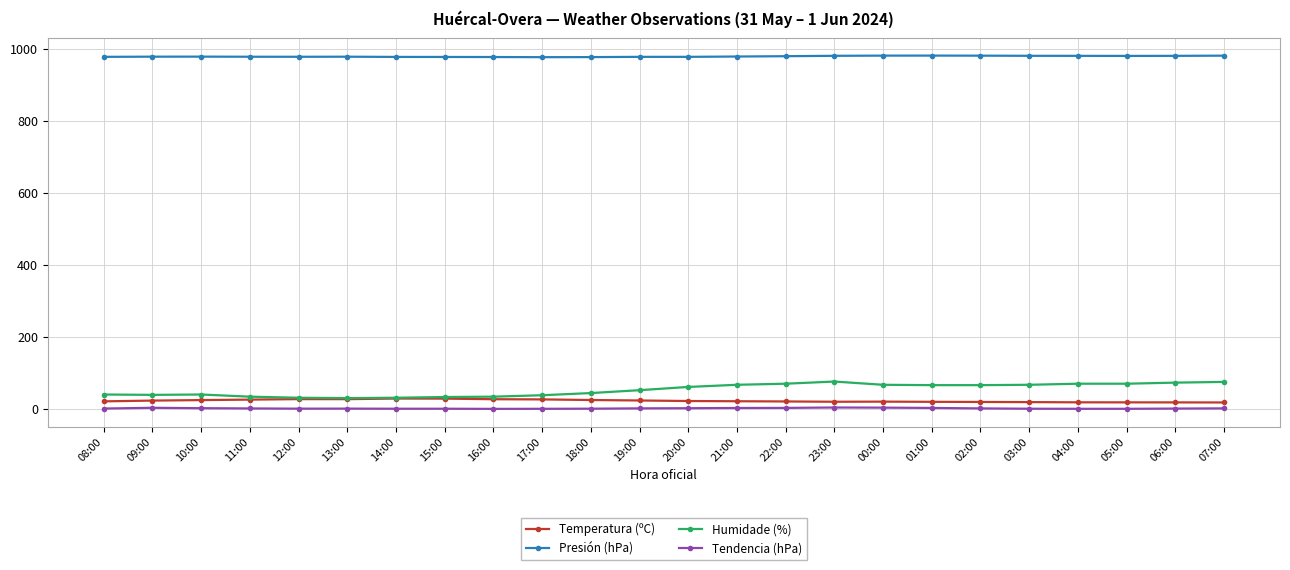

True or false: Humidade (%) has more than 1 points higher than both neighbors.

True